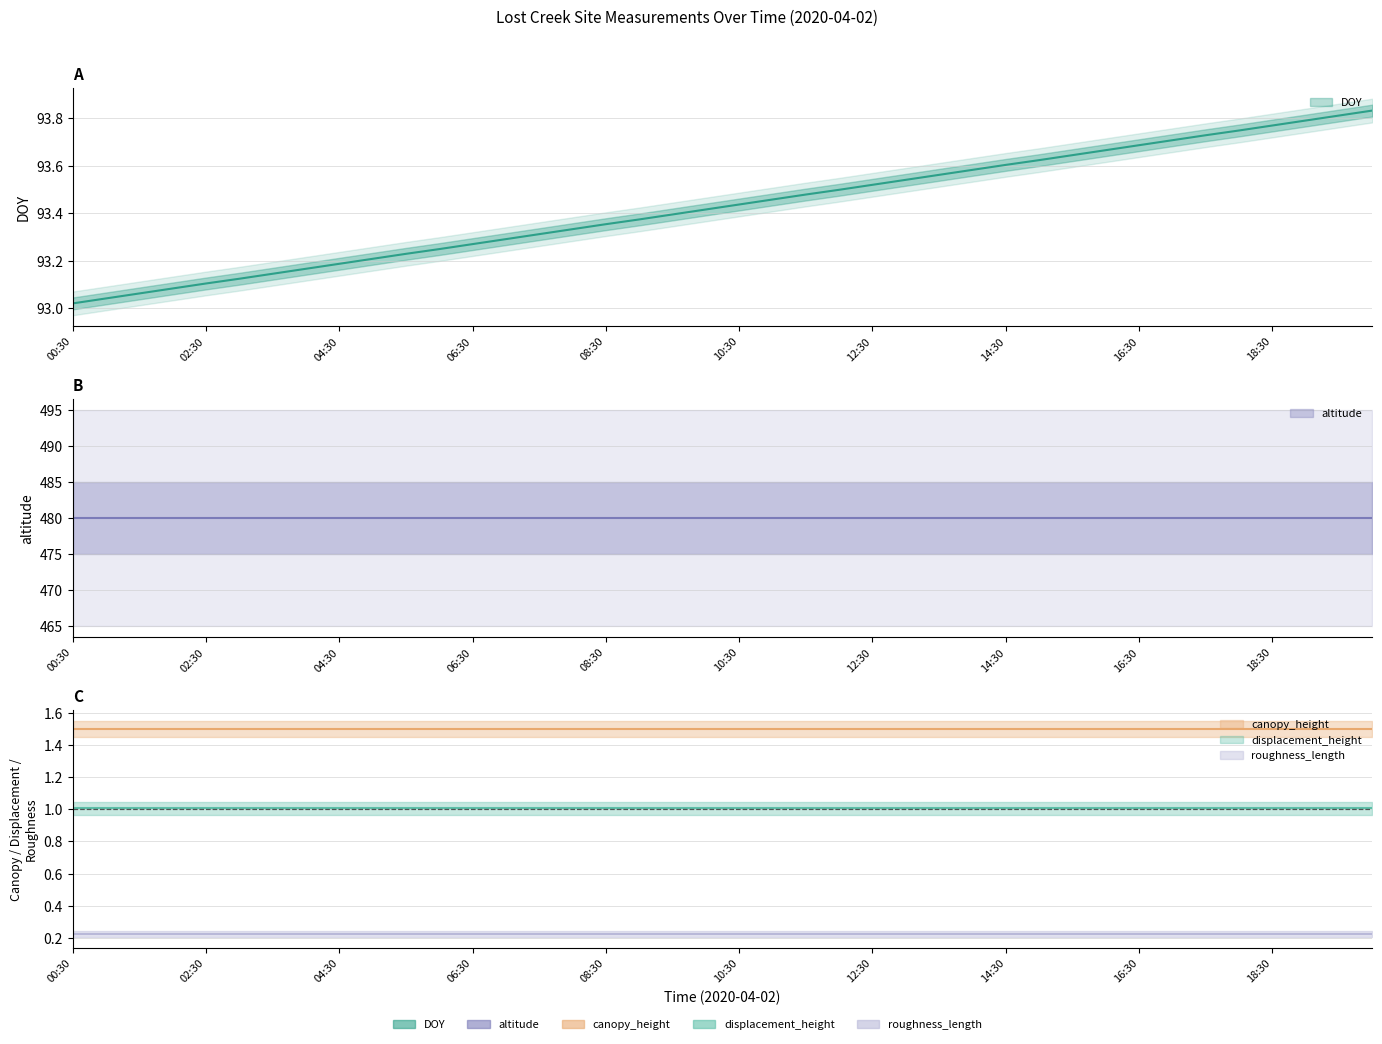

At which label is altitude closest to 480?

00:30